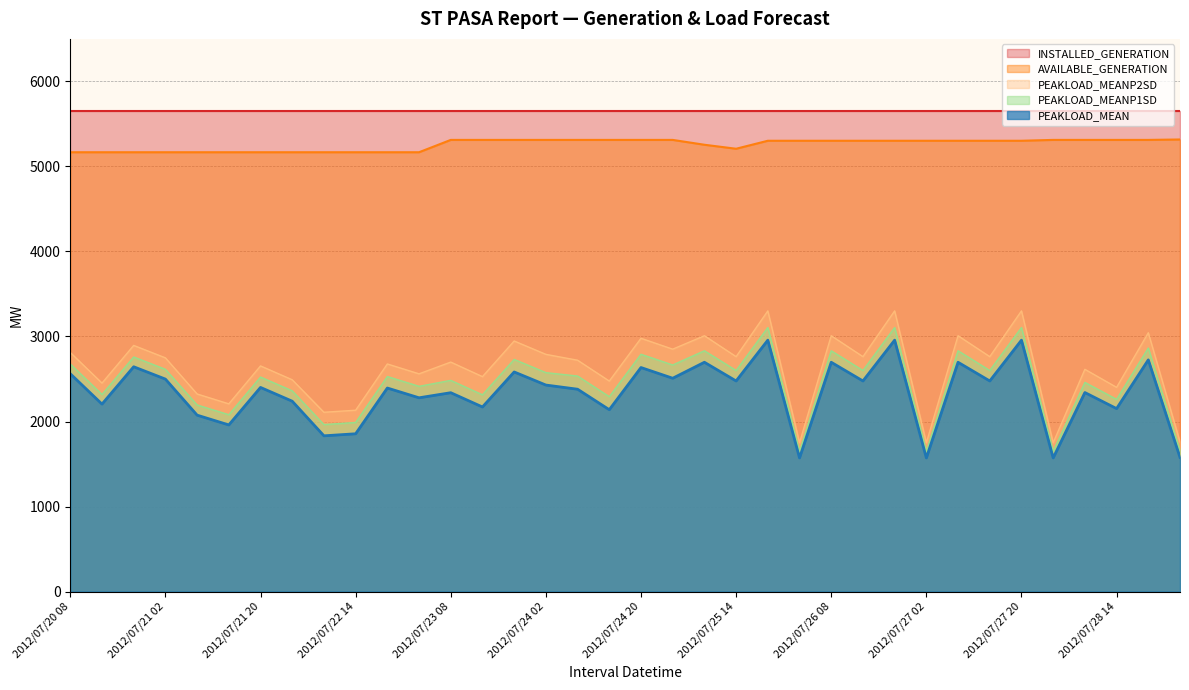

True or false: INSTALLED_GENERATION and PEAKLOAD_MEAN cross at least once.

False